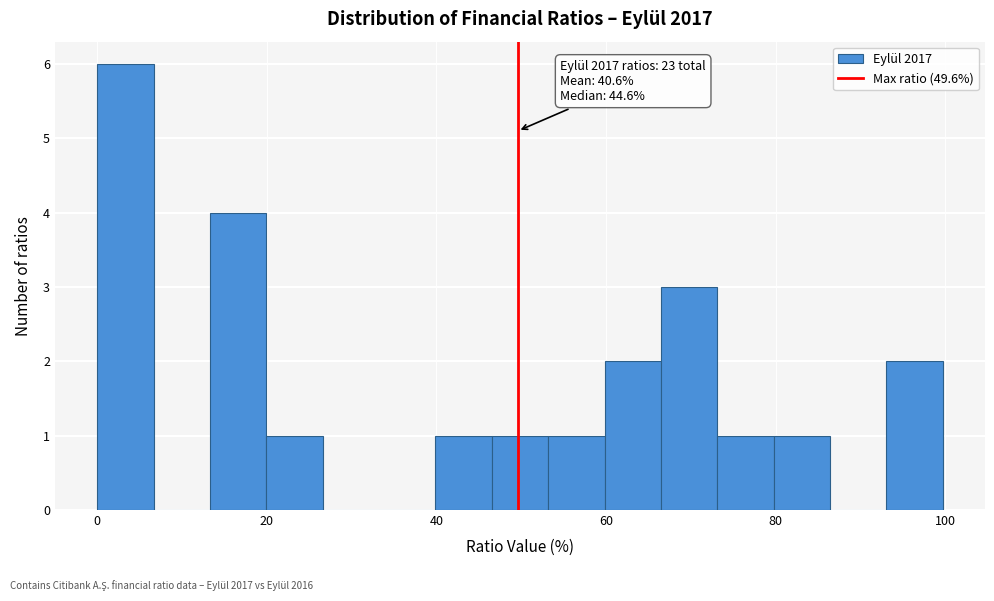

Read against the x-axis, roughly where is the centre of the tallest bar?

4